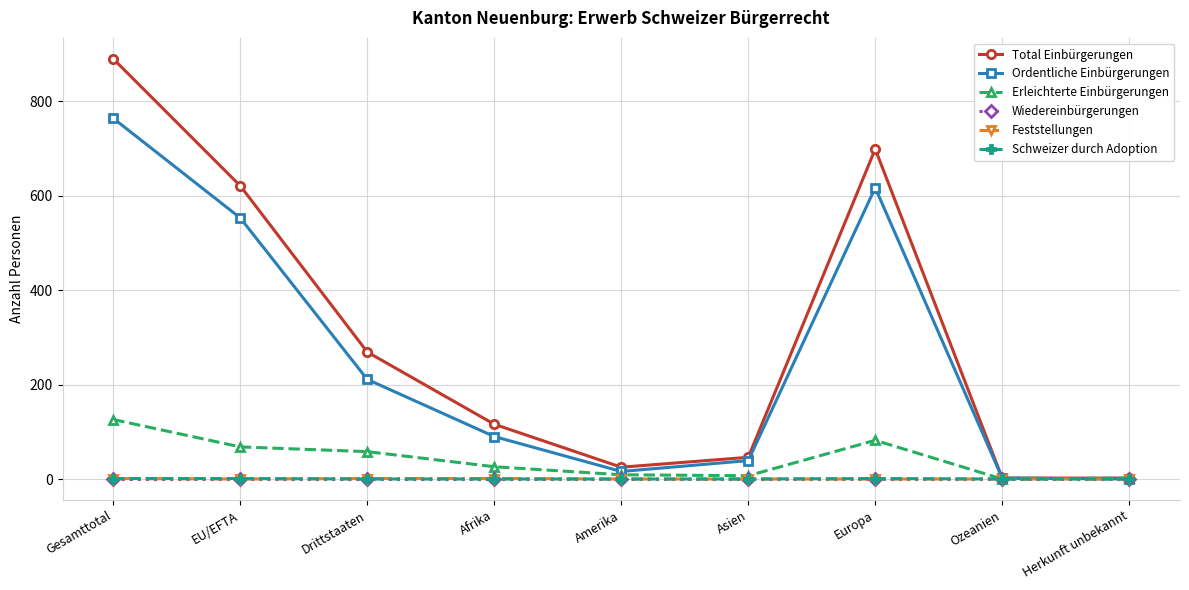

True or false: Total Einbürgerungen has more than 1 points higher than both neighbors.

False